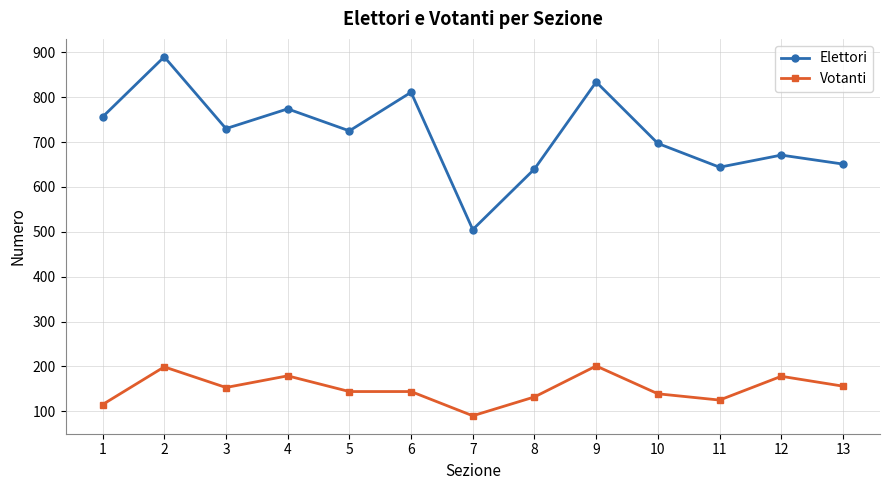

True or false: Elettori and Votanti cross at least once.

False